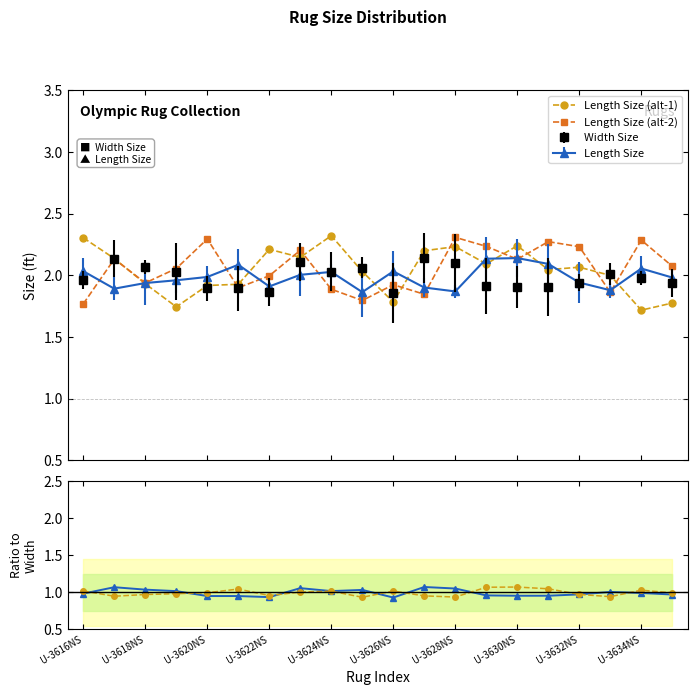

How many lines are shown in the chart?

4